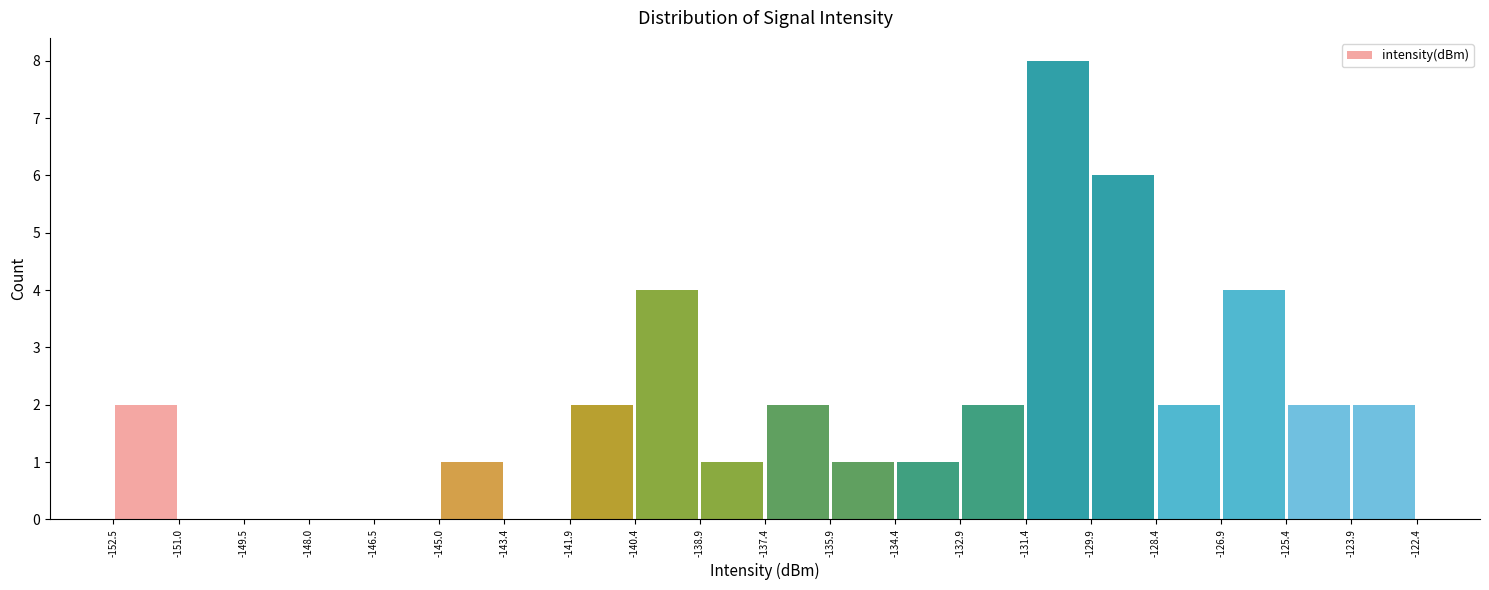

Reading left to right, list every bar in this chart as the range it spans on the x-axis followed by its height. The values are not printed on the chart, so give them approximately, as read against the axis.

-152.5 to -151.0: 2
-151.0 to -149.5: 0
-149.5 to -148.0: 0
-148.0 to -146.5: 0
-146.5 to -145.0: 0
-145.0 to -143.4: 1
-143.4 to -141.9: 0
-141.9 to -140.4: 2
-140.4 to -138.9: 4
-138.9 to -137.4: 1
-137.4 to -135.9: 2
-135.9 to -134.4: 1
-134.4 to -132.9: 1
-132.9 to -131.4: 2
-131.4 to -129.9: 8
-129.9 to -128.4: 6
-128.4 to -126.9: 2
-126.9 to -125.4: 4
-125.4 to -123.9: 2
-123.9 to -122.4: 2